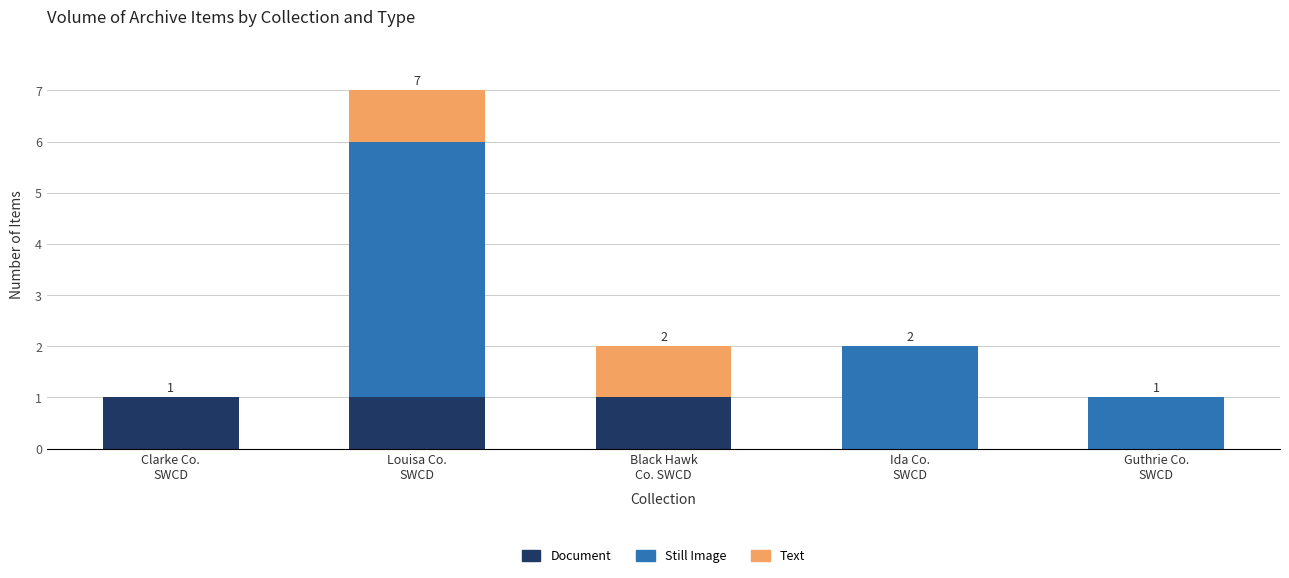

Does the chart contain stacked bars?

Yes